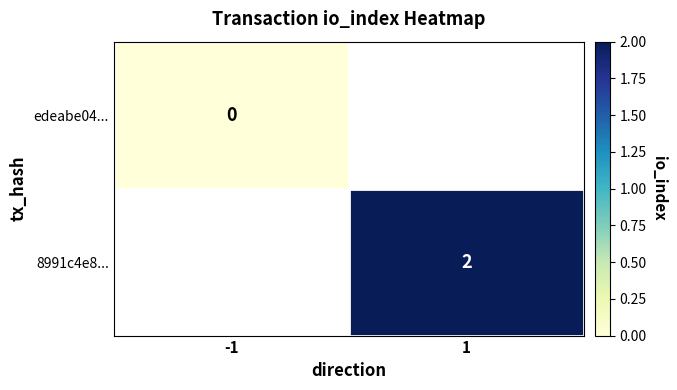

True or false: 8991c4e8... has a value of 2 at 1.

True